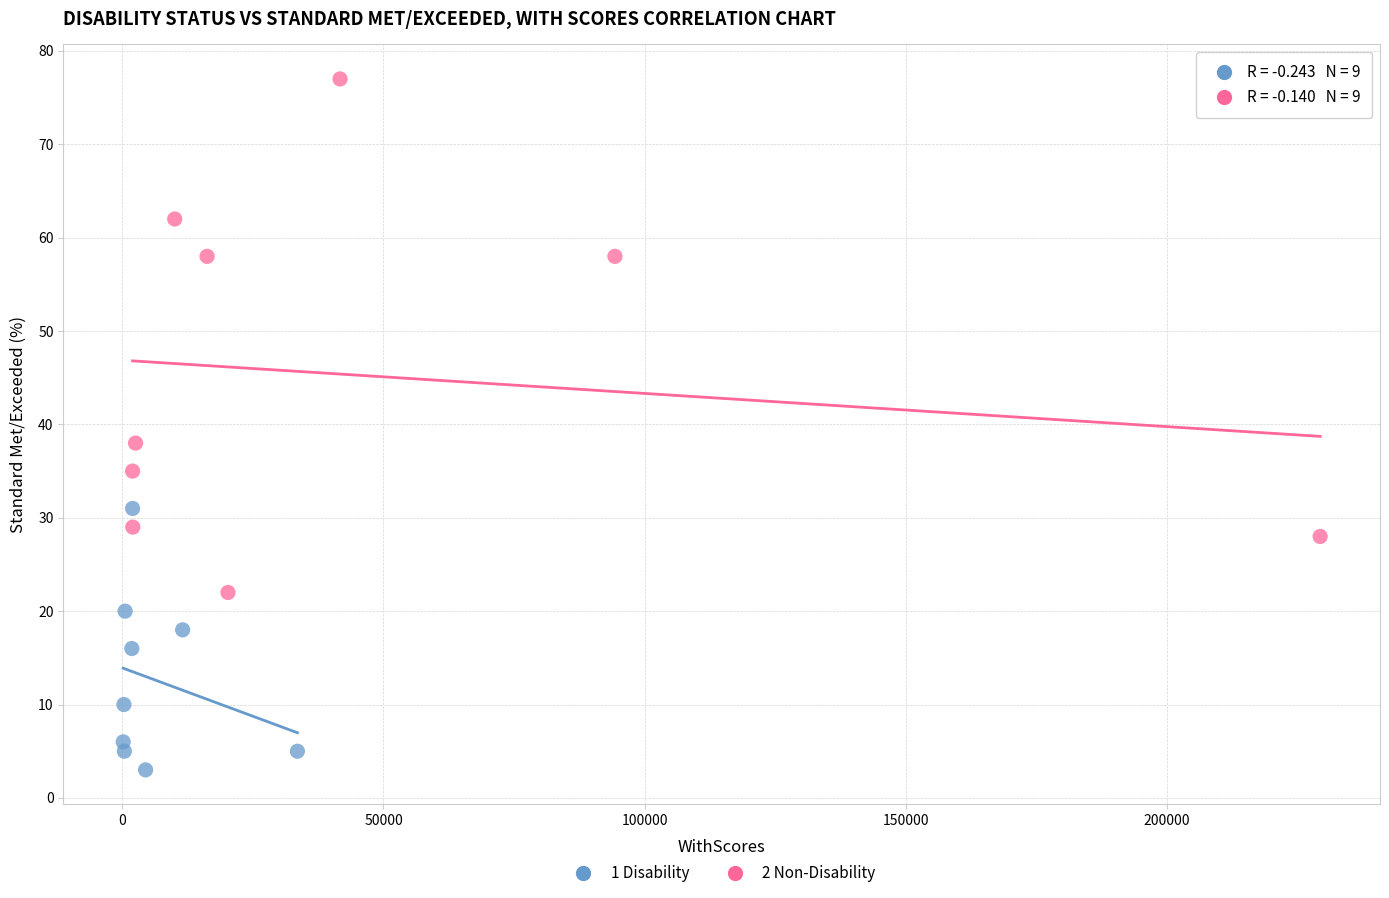

Which series reaches the maximum Y coordinate?

2 Non-Disability